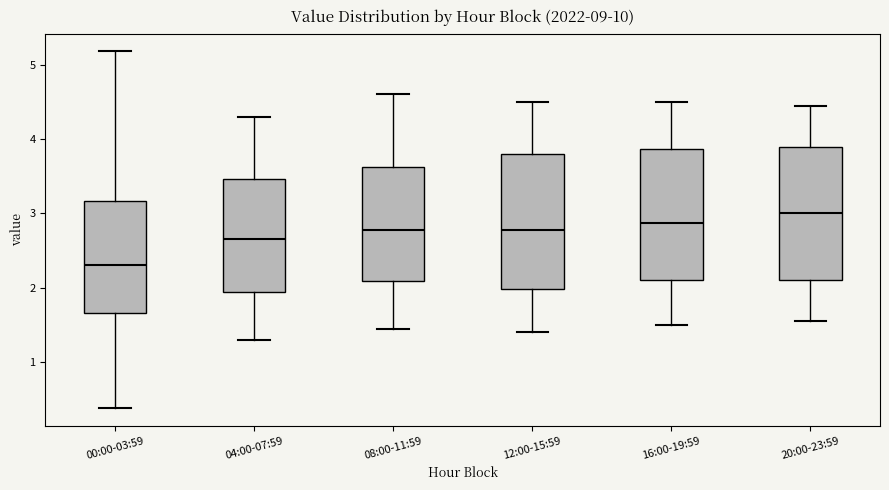

Which box has the highest median line?

20:00-23:59